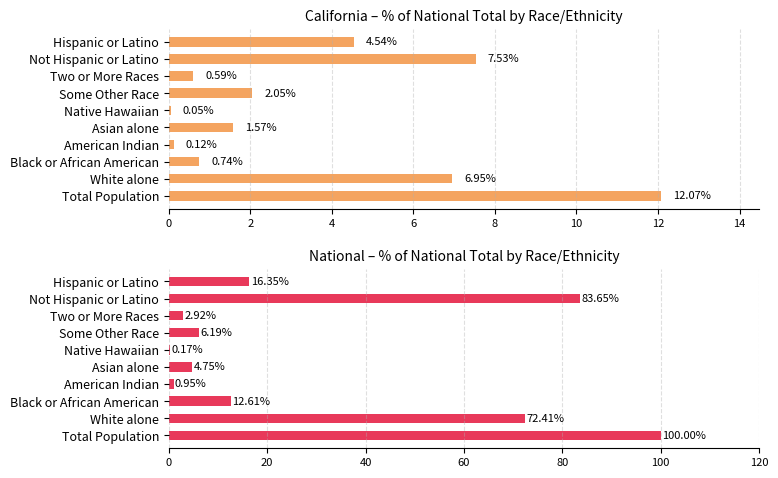

Reading left to right, transcribe all the data shown in this chart.

California: 12.1	6.9	0.7	0.1	1.6	0.0	2.0	0.6	7.5	4.5
National: 100.0	72.4	12.6	0.9	4.8	0.2	6.2	2.9	83.7	16.3